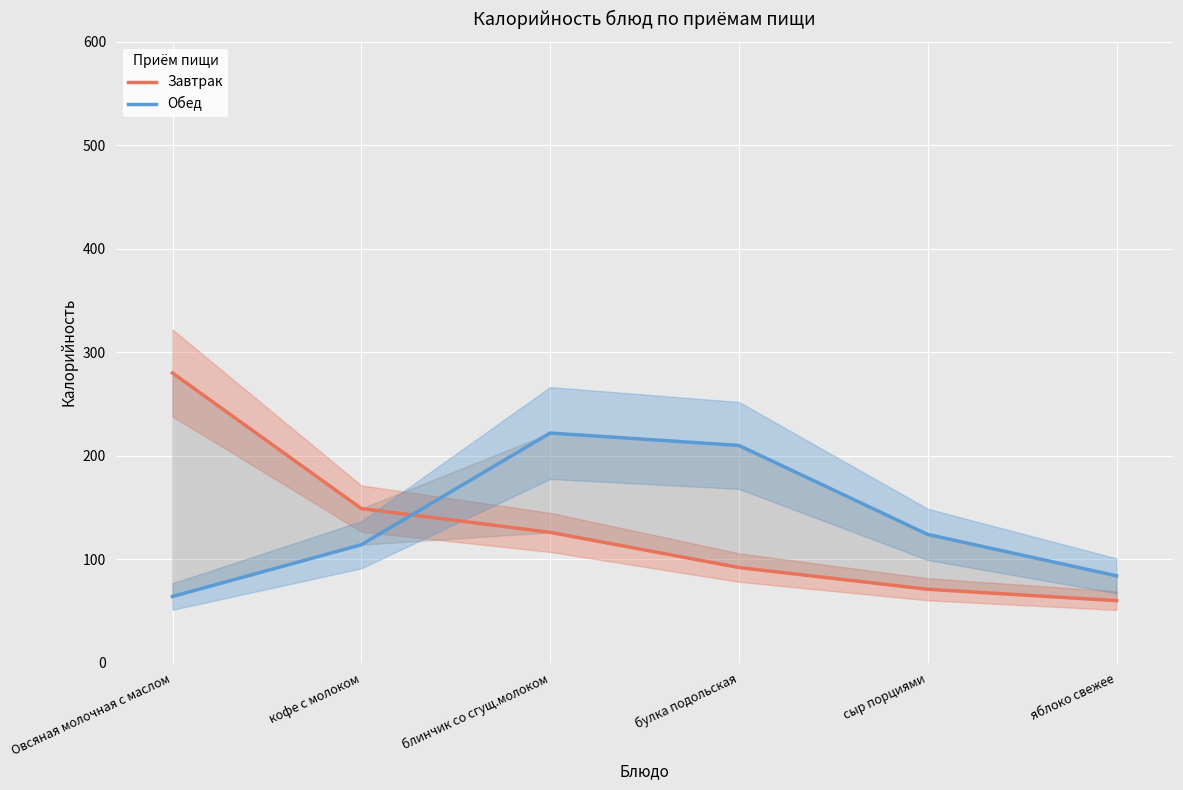

The Обед series shows 149 at яблоко свежее. True or false?

False